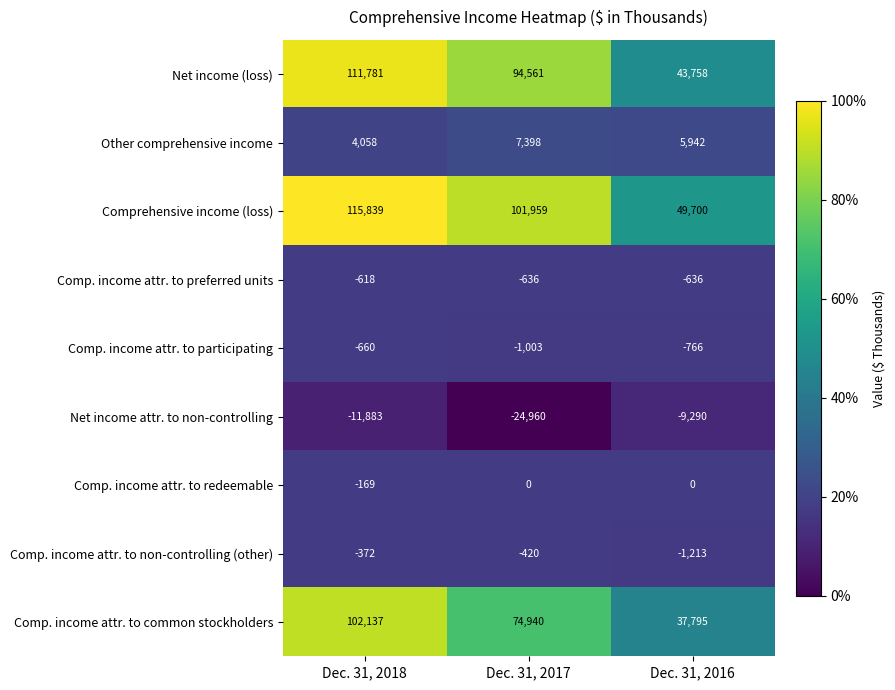

Is it true that Comp. income attr. to non-controlling (other) equals -372 at Dec. 31, 2018?

True